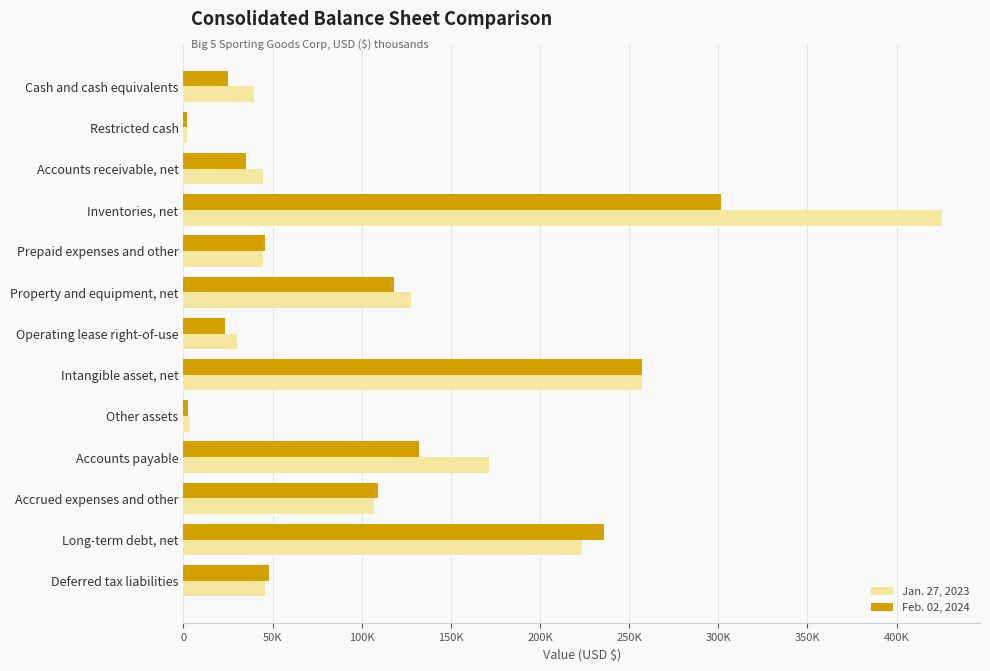

What are all the series names shown in the legend?

Jan. 27, 2023, Feb. 02, 2024